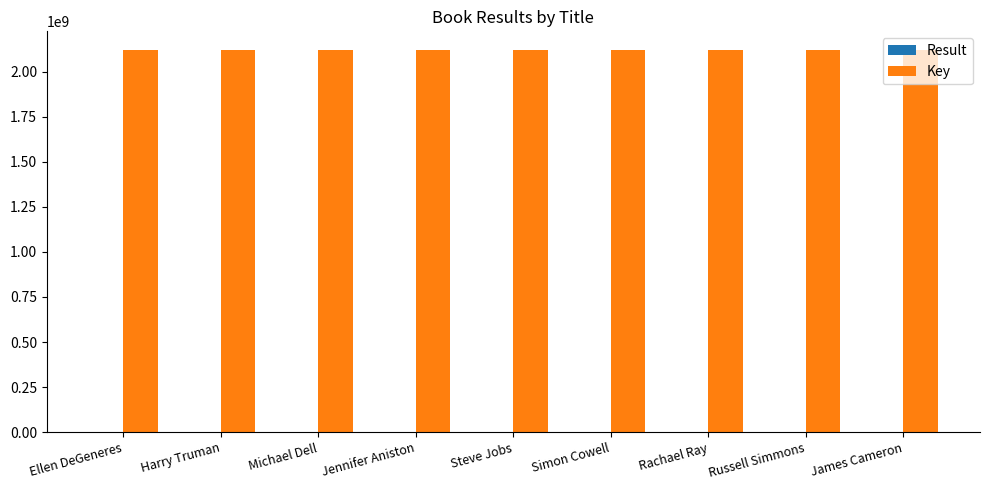

The value of Key at James Cameron is 3555515528. True or false?

False